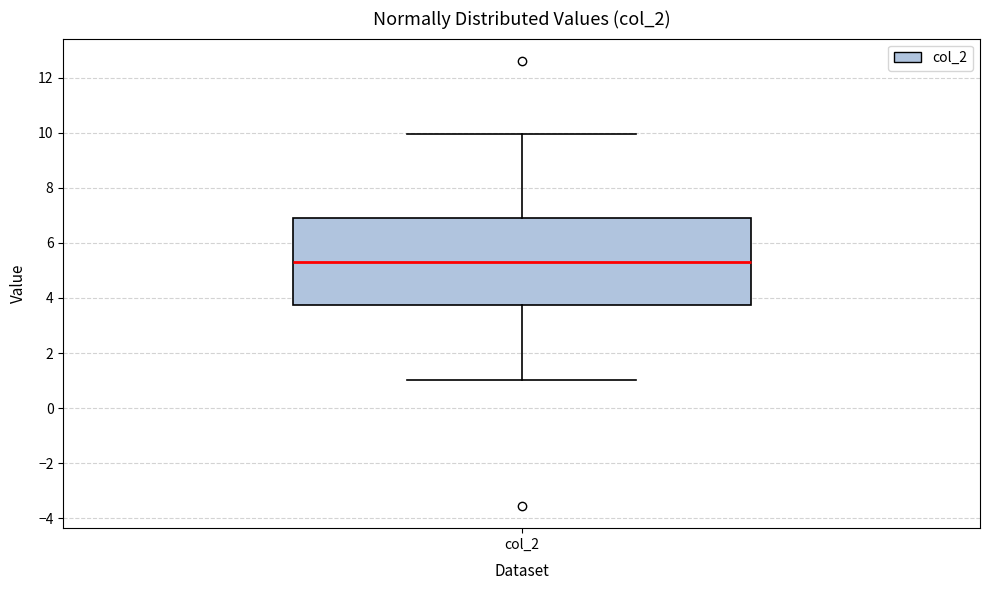

Transcribe this box plot: give where the median line is, the range the box spans, and where the two whiskers end, as read against the y-axis. The values are not printed on the chart, so give them approximately, as read against the axis.

median 5.4, box 3.8 to 7.0, whiskers 1.0 to 10.0